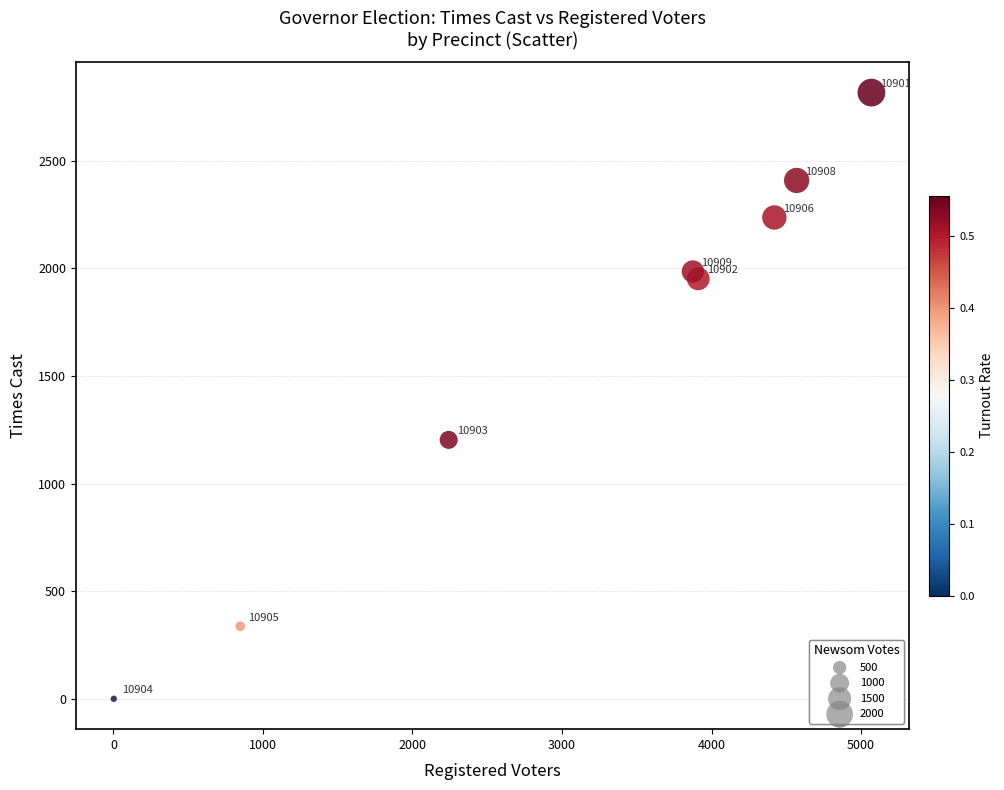

What Y value in the scatter plot is closest to 1408?

1203